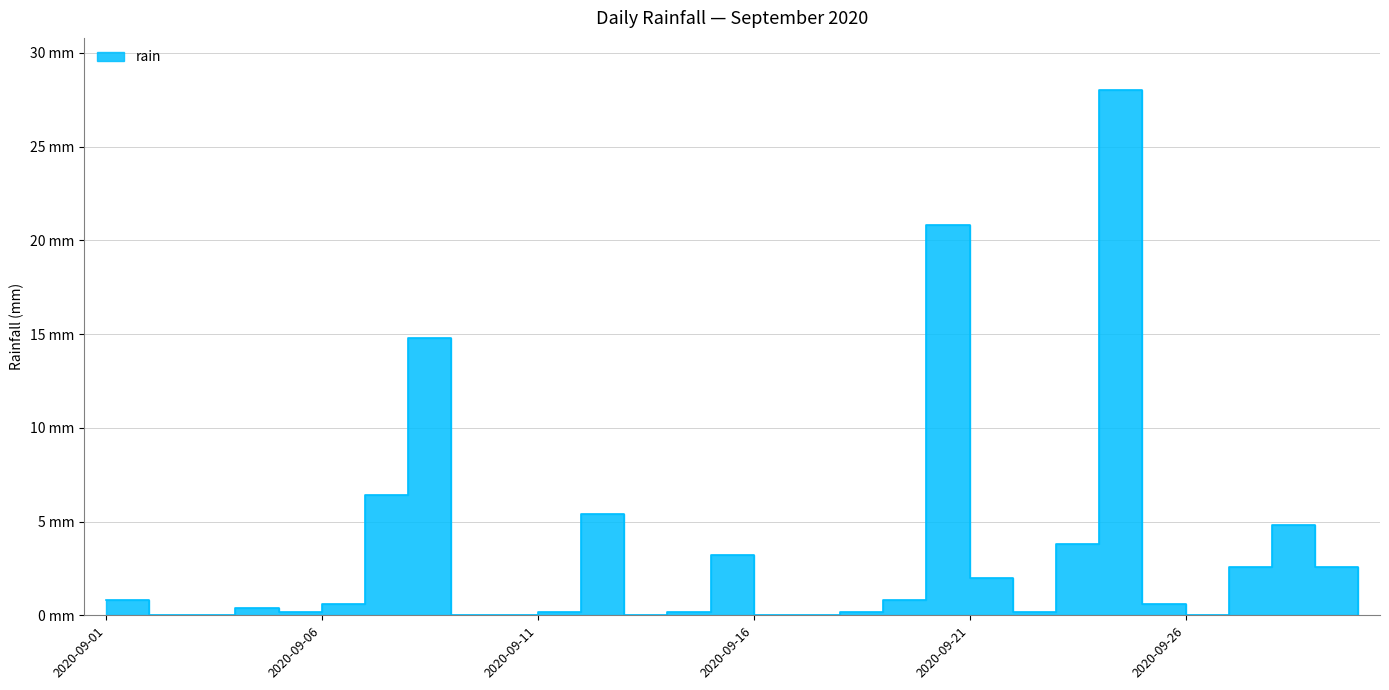

How many interior local peaks (higher than both neighbors) does the data have?

7